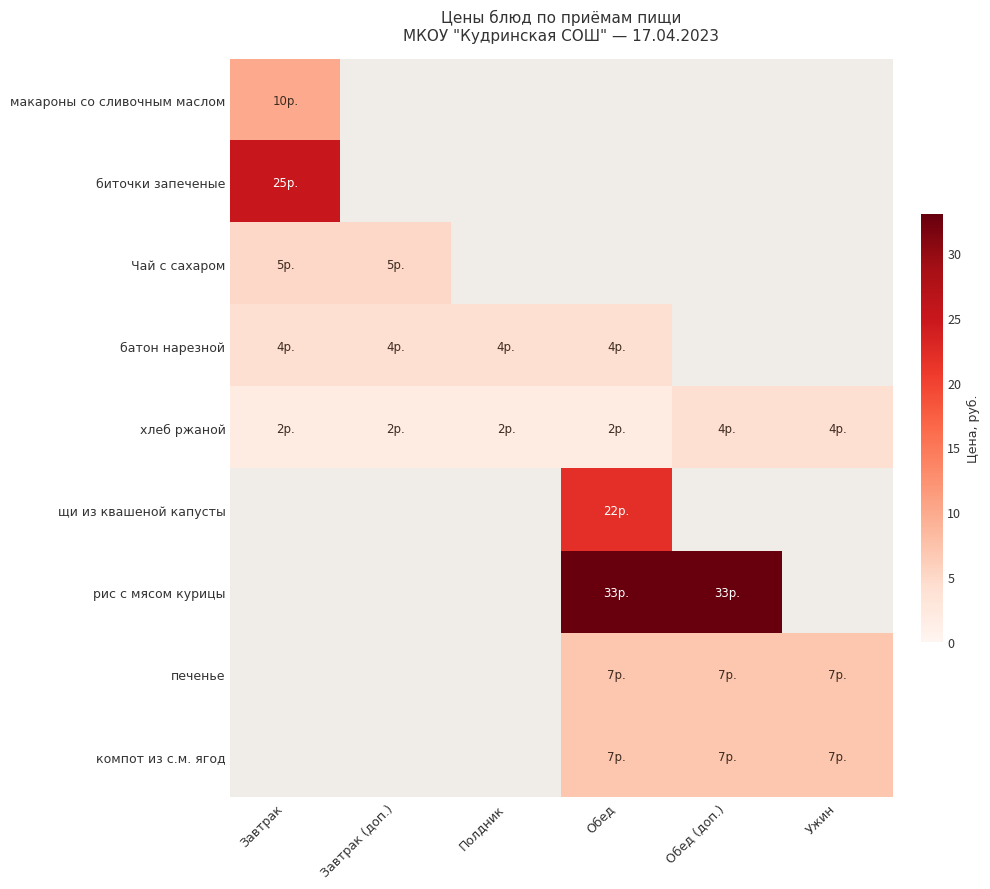

Which series has the widest spread of values?

хлеб ржаной